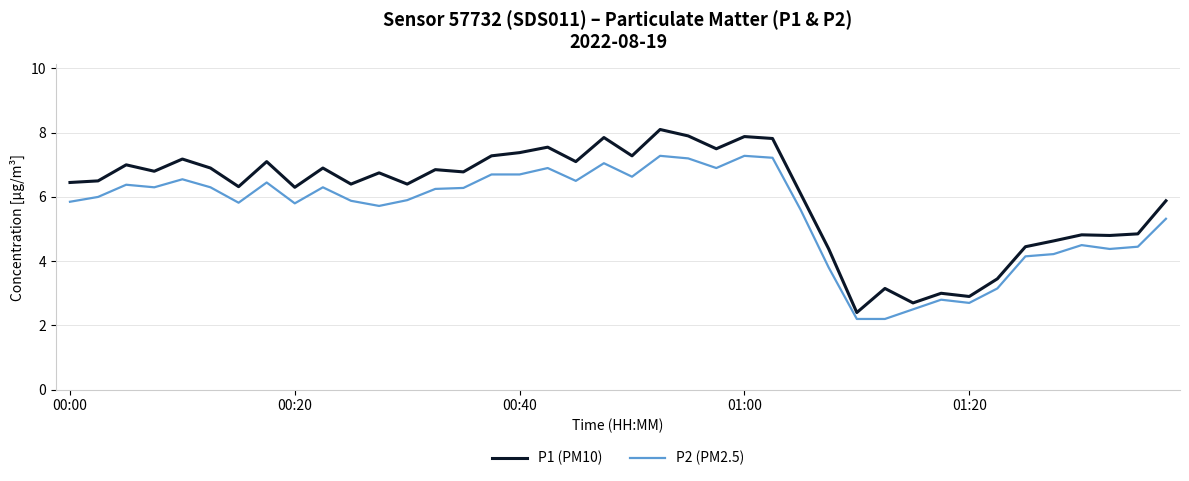

How many lines are shown in the chart?

2